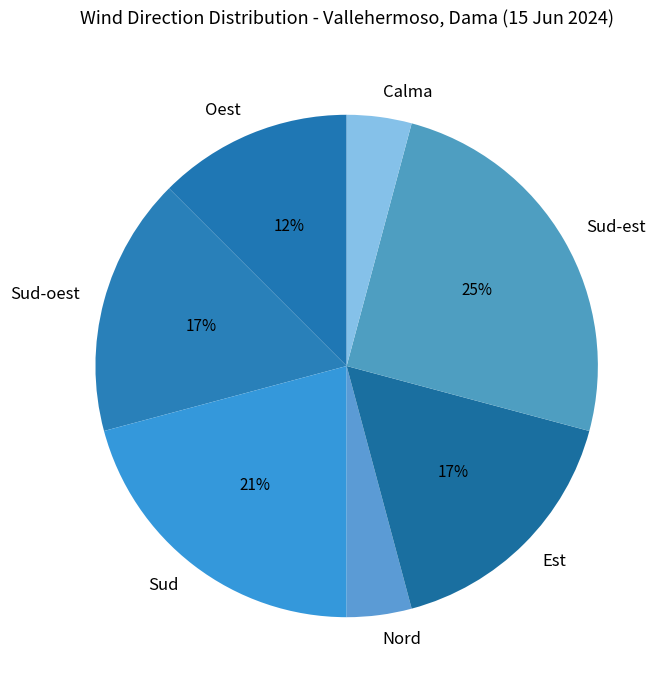

Combined, do Sud-oest and Oest account for over 50%?

No